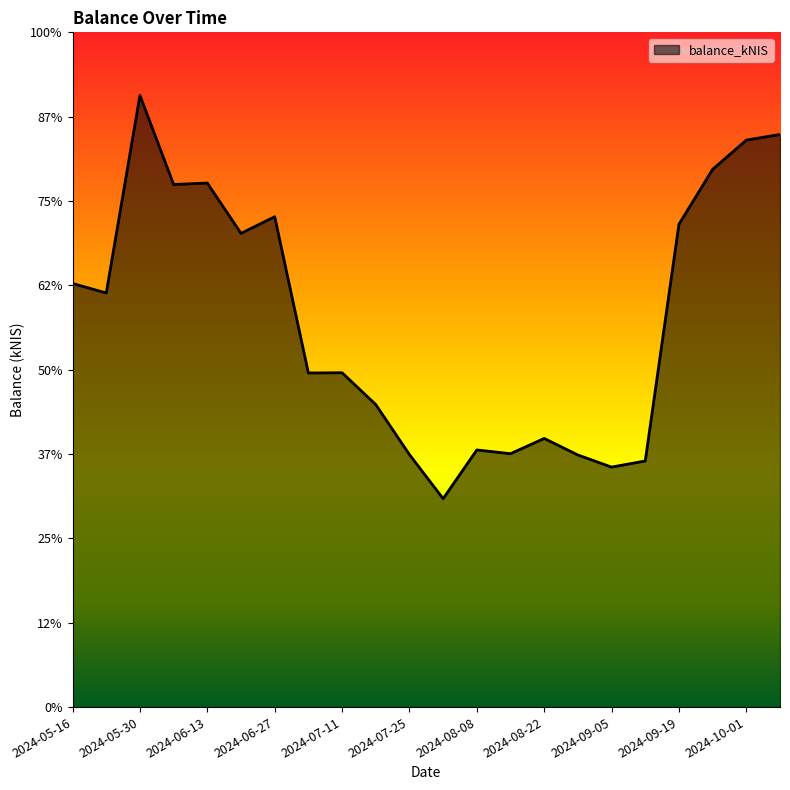

Which category has the highest value across all series?

2024-05-30